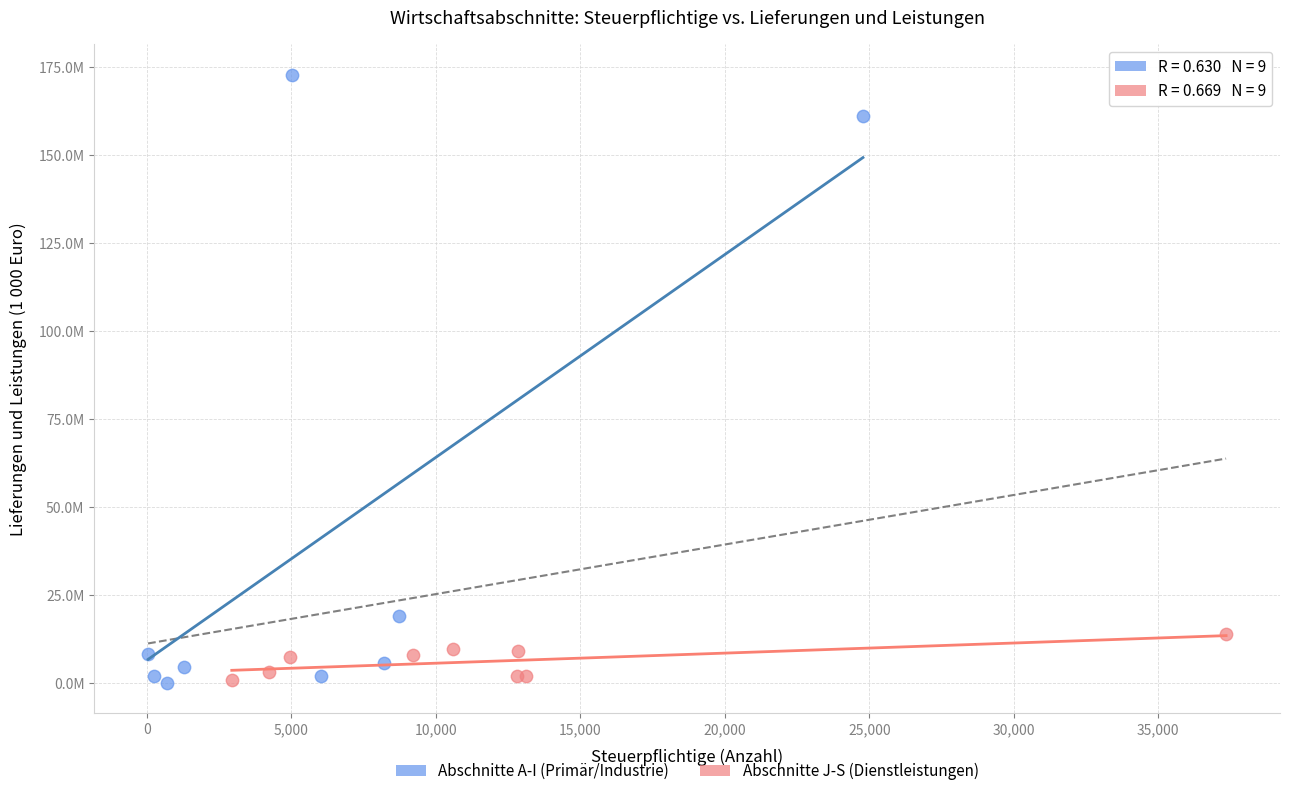

What are all the series names shown in the legend?

Abschnitte A-I (Primär/Industrie), Abschnitte J-S (Dienstleistungen)